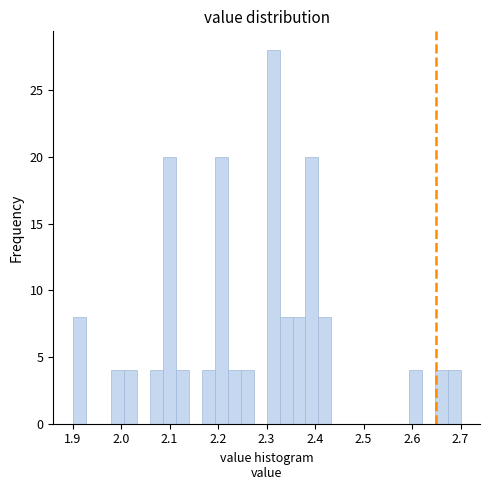

Read against the x-axis, roughly where is the centre of the tallest bar?

2.31